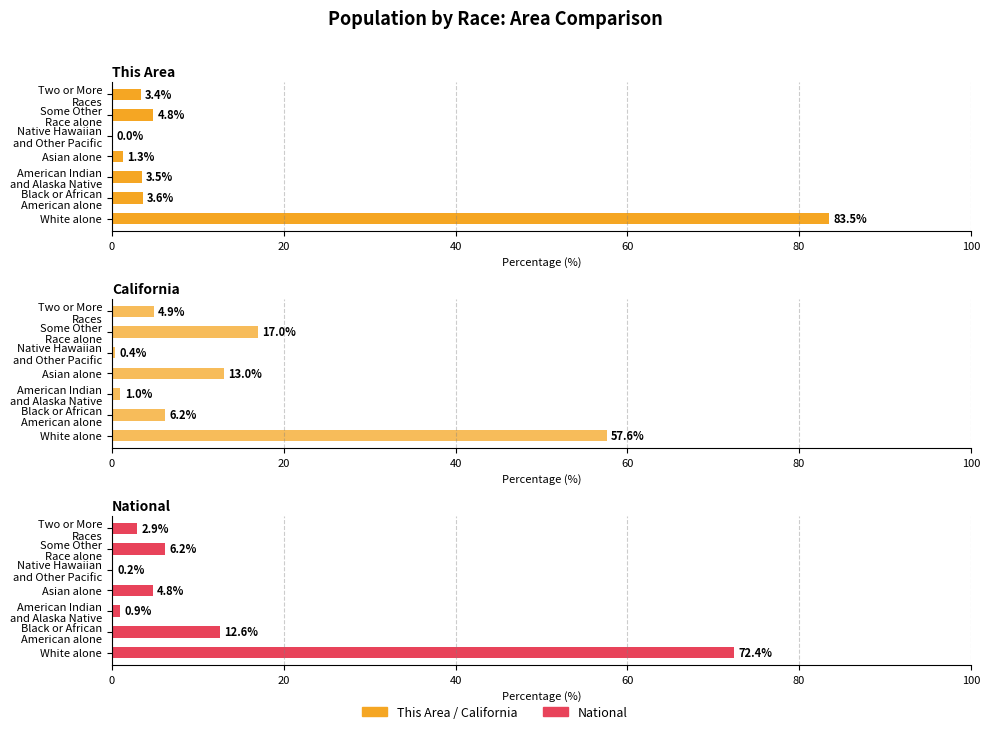

Read the National value at White alone.

72.4